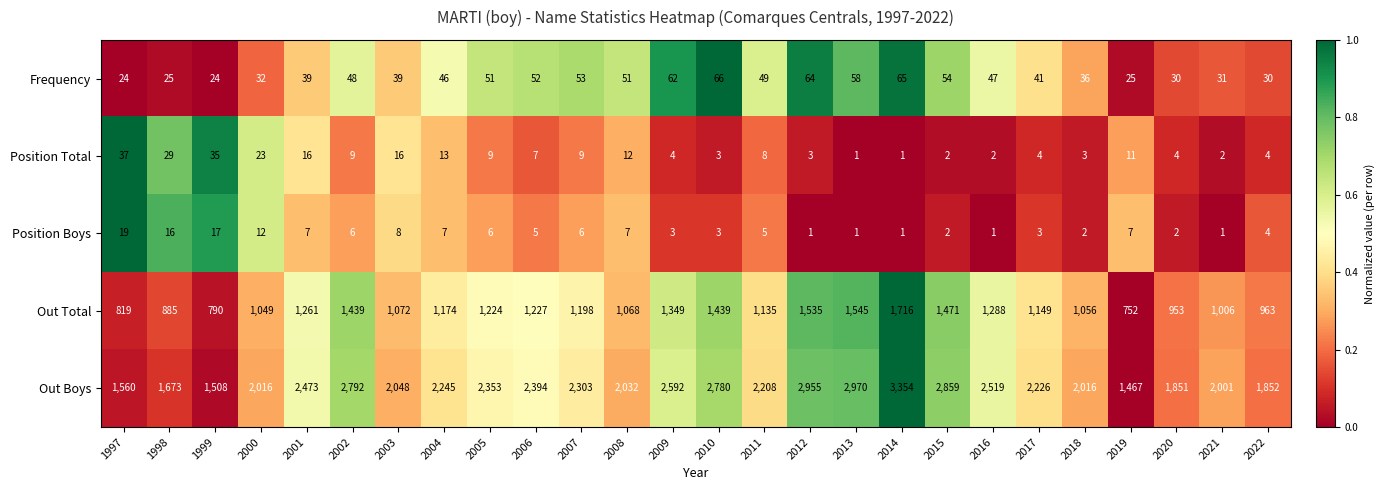

The Out Total series shows 953 at 2020. True or false?

True